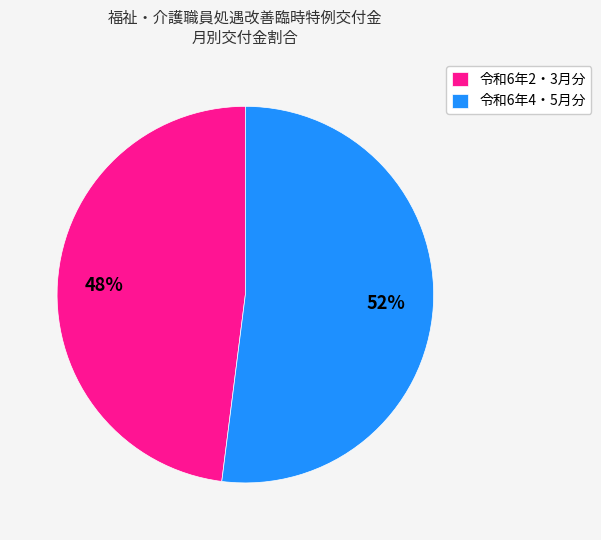

What percentage is the 令和6年4・5月分 slice, to the nearest percent?

52%